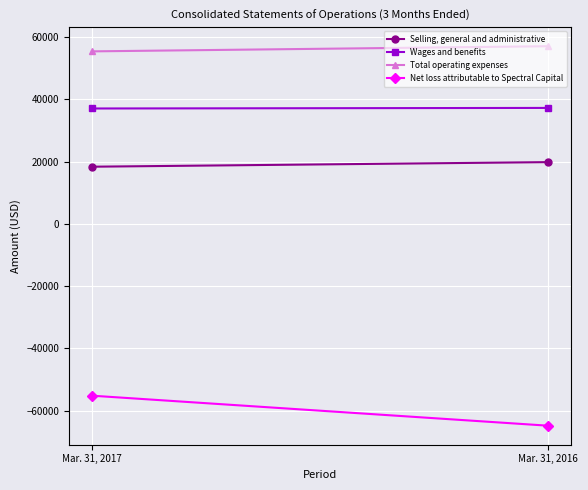

At Mar. 31, 2017, list the series in order from smallest to largest.

Net loss attributable to Spectral Capital, Selling, general and administrative, Wages and benefits, Total operating expenses